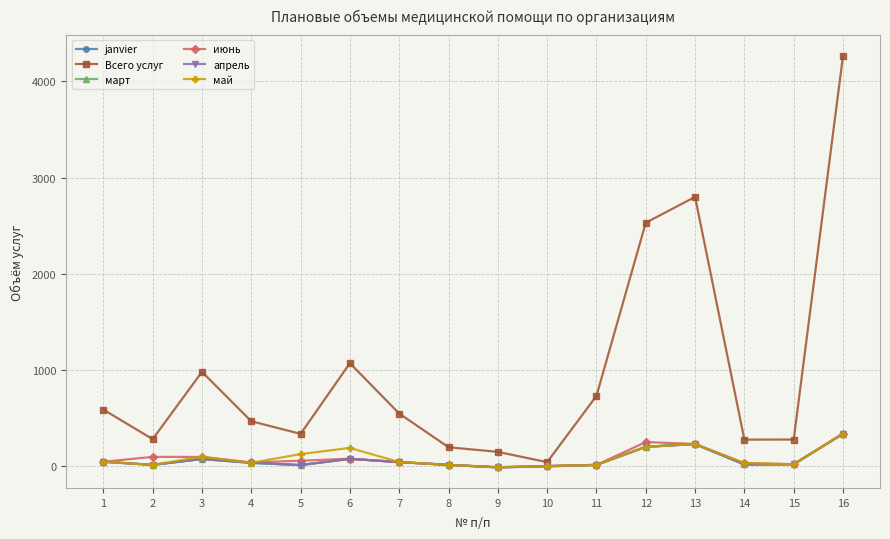

The value of Всего услуг at 11 is 733. True or false?

True